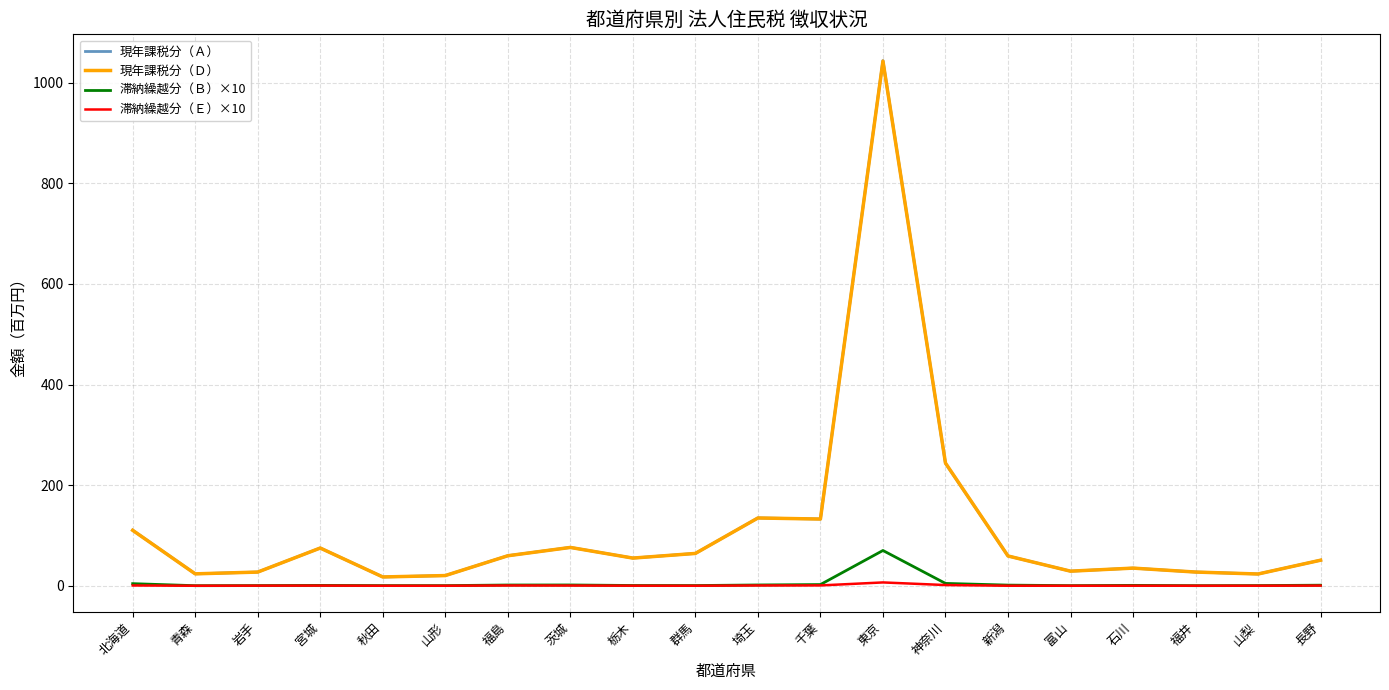

How many lines are shown in the chart?

4